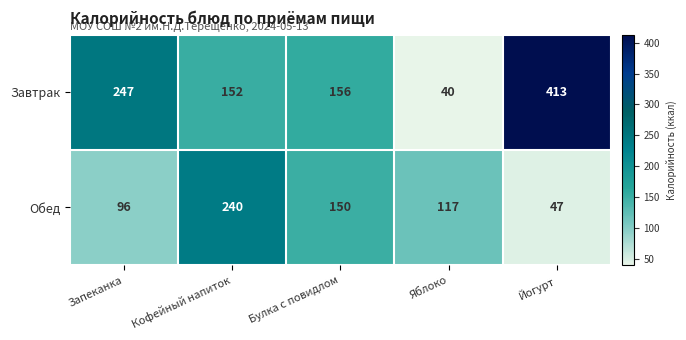

Which series changed the most between Кофейный напиток and Булка с повидлом?

Обед